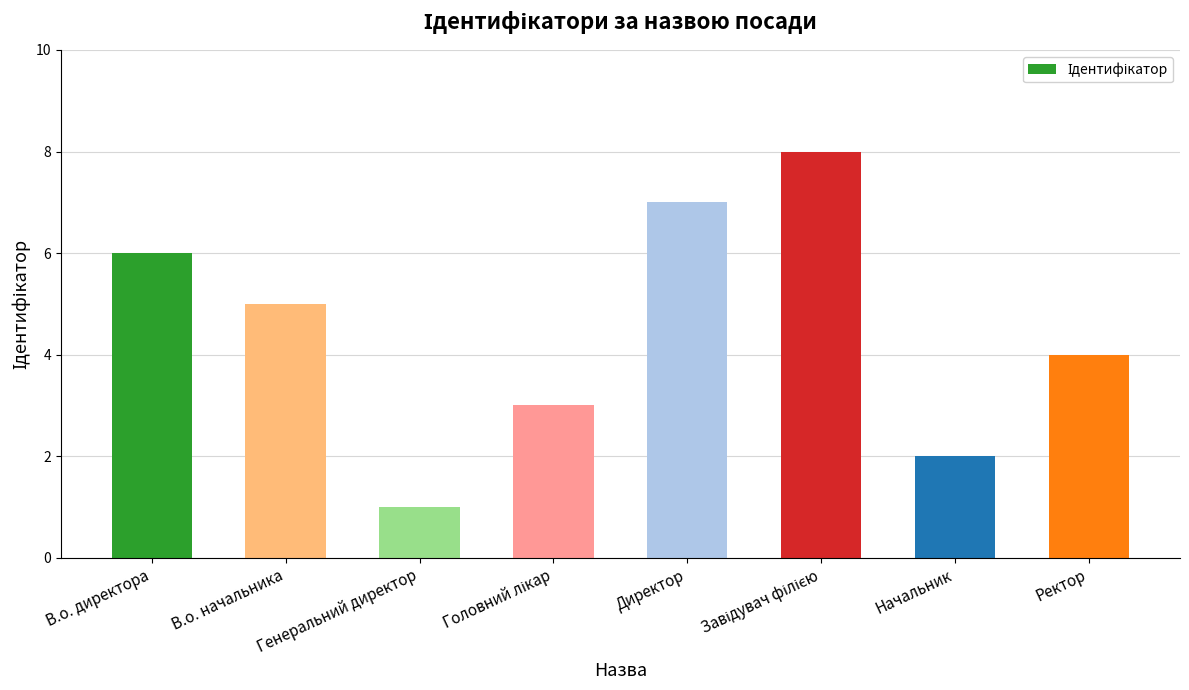

What is the sum of the values at Ректор and В.о. директора?

10